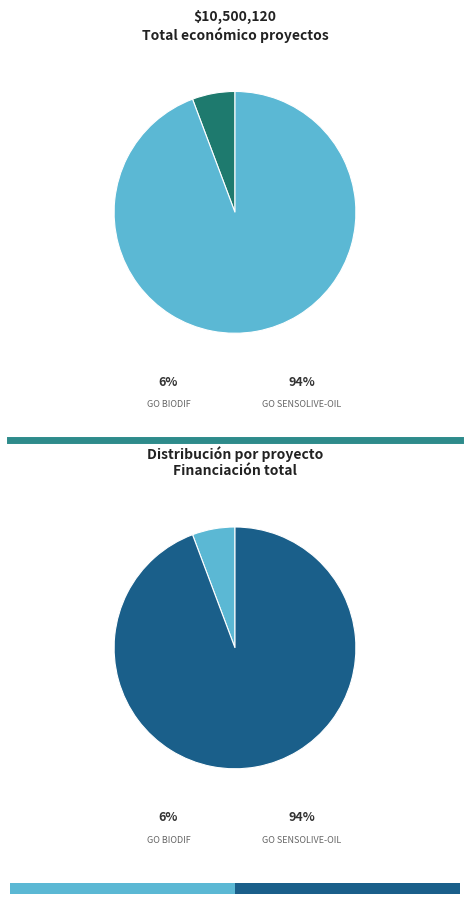

To the nearest percent, what is the difference between the largest and smallest slice percentages?

89%